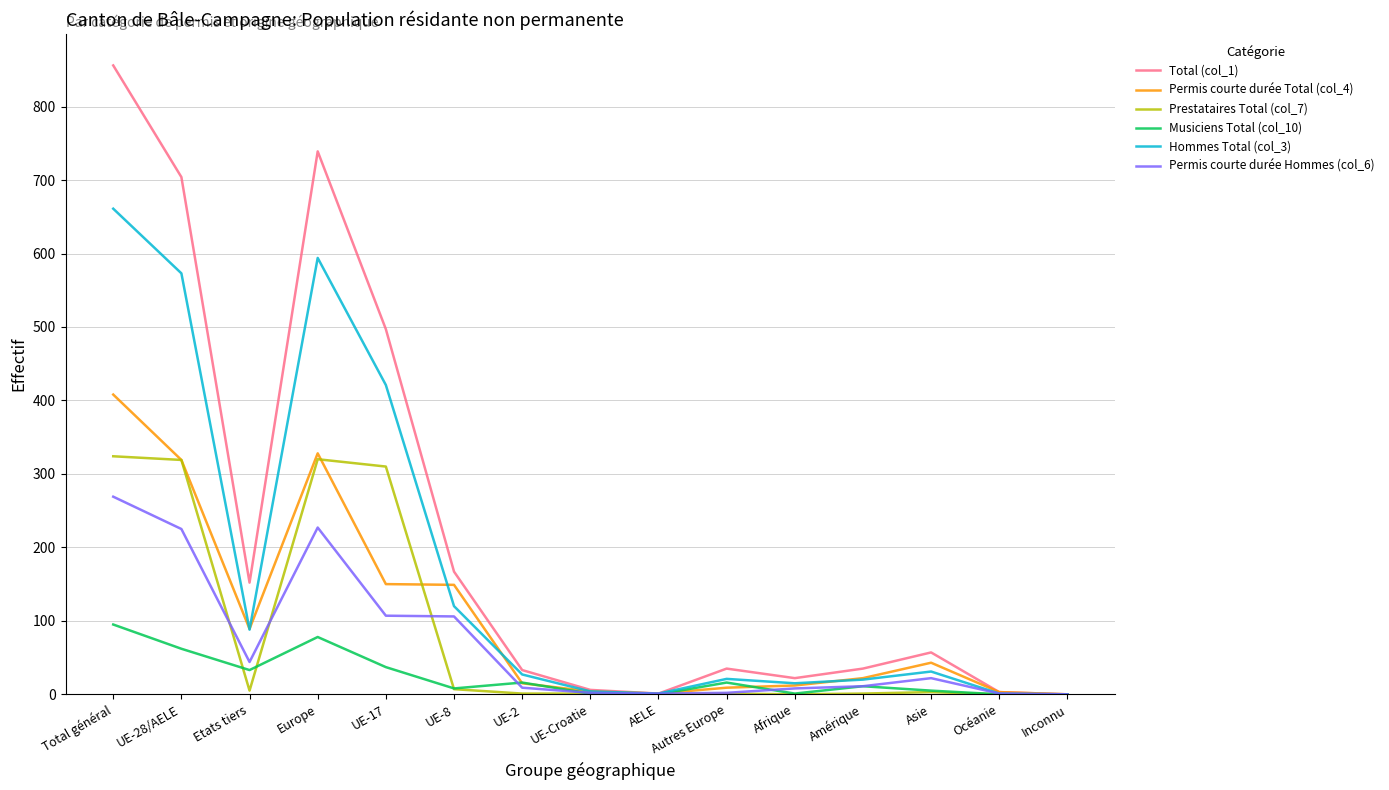

Which series has the largest range (max minus min)?

Total (col_1)